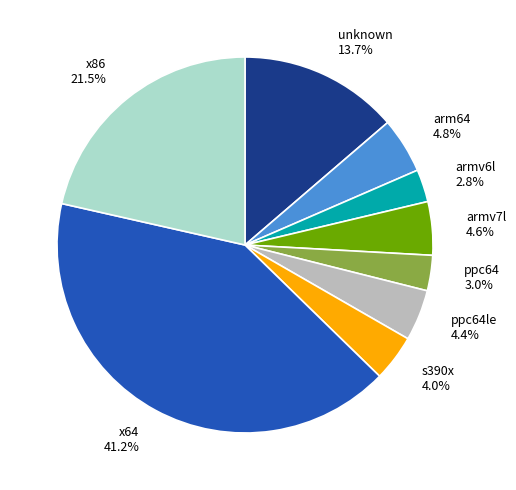

Which has a higher value, armv6l or unknown?

unknown